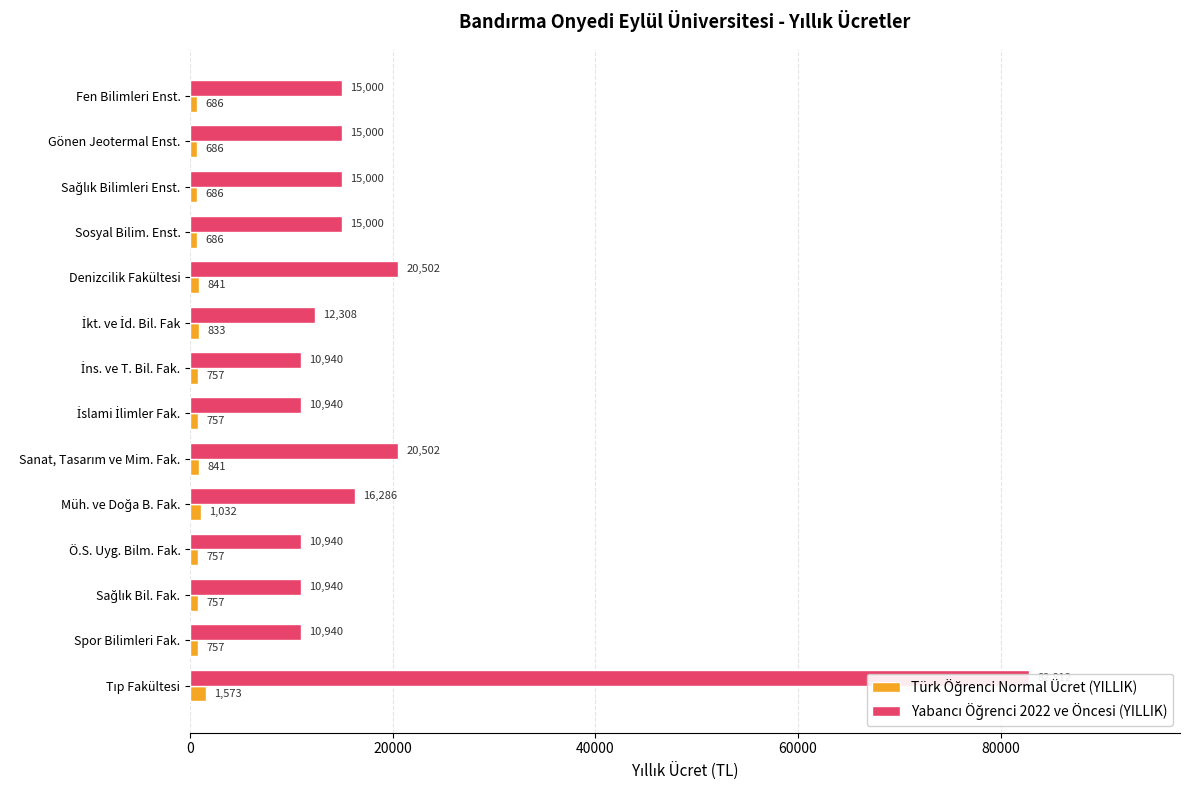

What position from the left is Gönen Jeotermal Enst.?

2